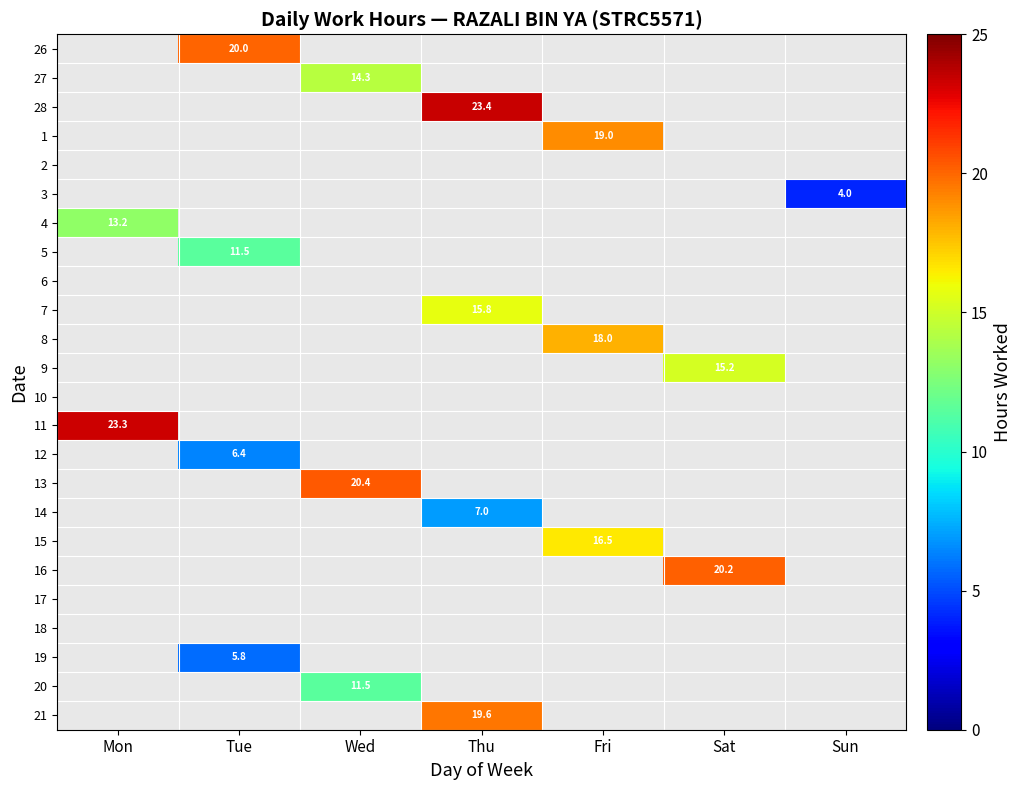

What is the greatest value displayed?

23.4